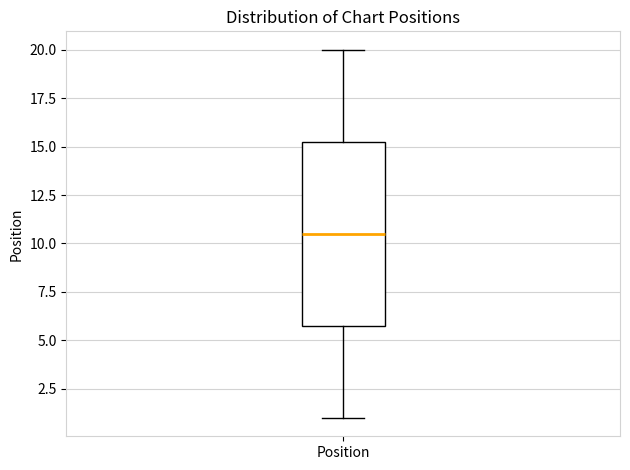

Transcribe this box plot: give where the median line is, the range the box spans, and where the two whiskers end, as read against the y-axis. The values are not printed on the chart, so give them approximately, as read against the axis.

median 10.5, box 6.0 to 15.5, whiskers 1.0 to 20.0